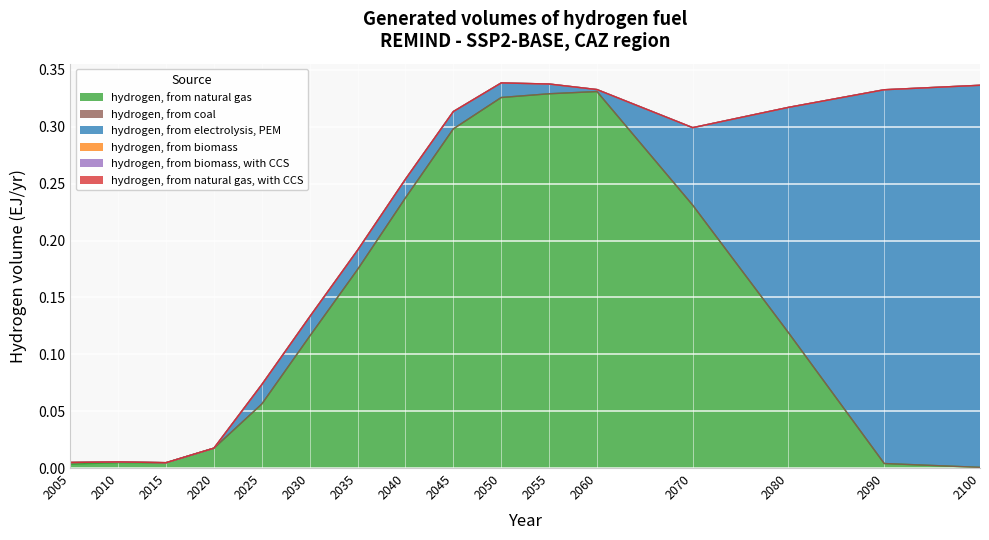

What are all the series names shown in the legend?

hydrogen, from natural gas, hydrogen, from coal, hydrogen, from electrolysis, PEM, hydrogen, from biomass, hydrogen, from biomass, with CCS, hydrogen, from natural gas, with CCS